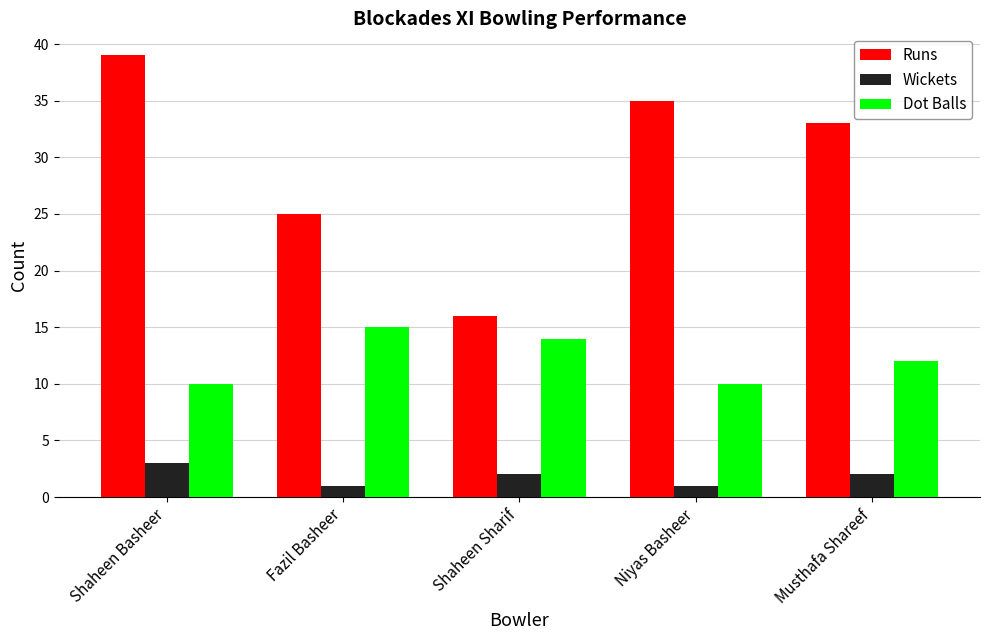

The value of Wickets at Shaheen Basheer is 1. True or false?

False